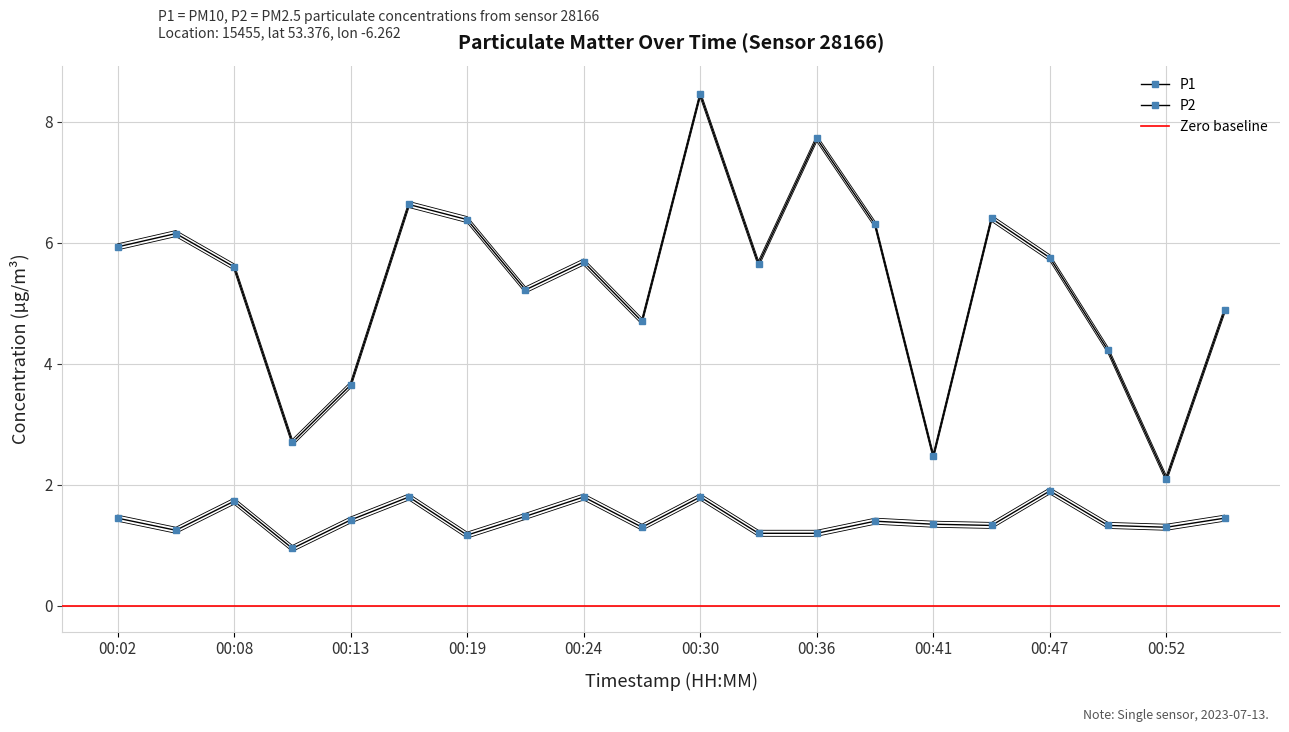

What is the value of the P2 point at the 18th from the left?

1.3